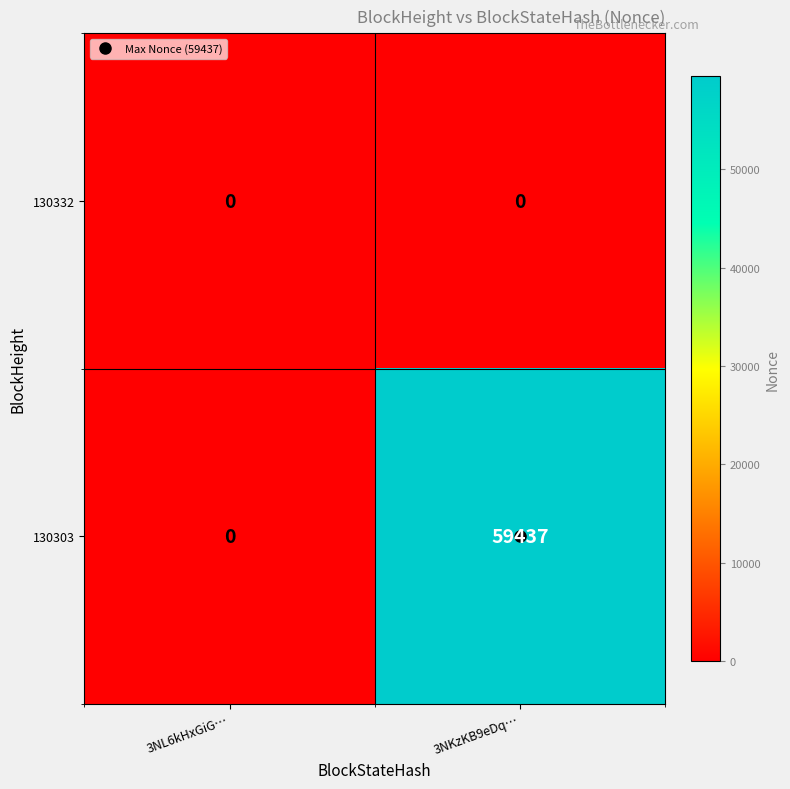

Is the value of 130303 at 3NKzKB9eDq… greater than the value of 130332 at 3NKzKB9eDq…?

Yes